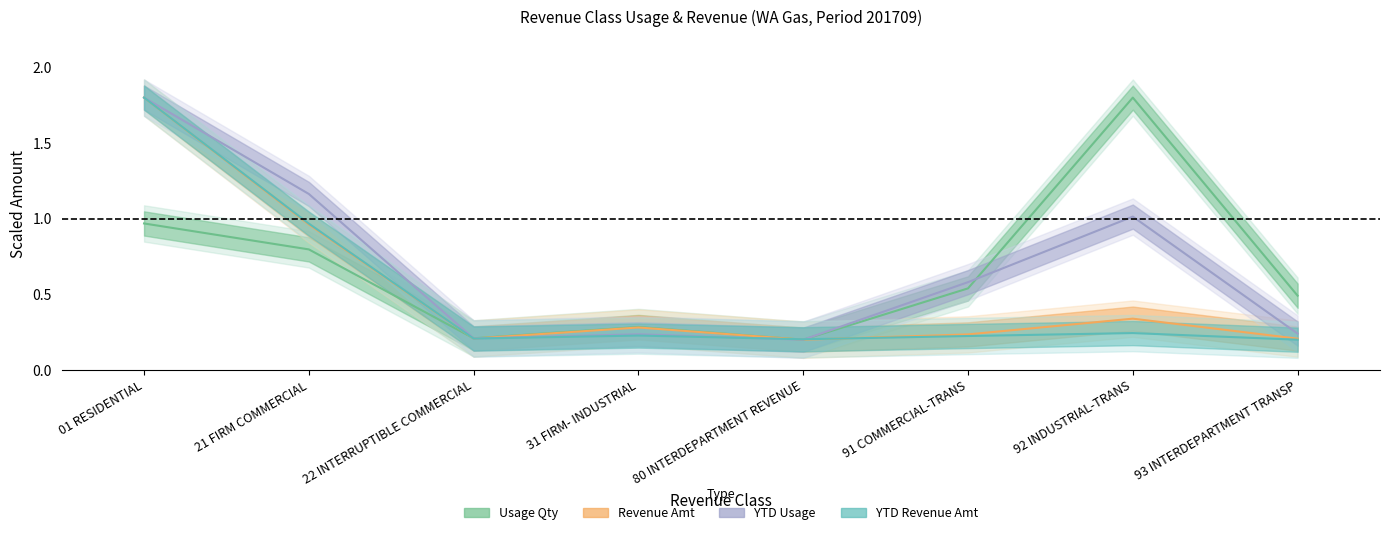

Which series has the largest total across all categories?

YTD Usage